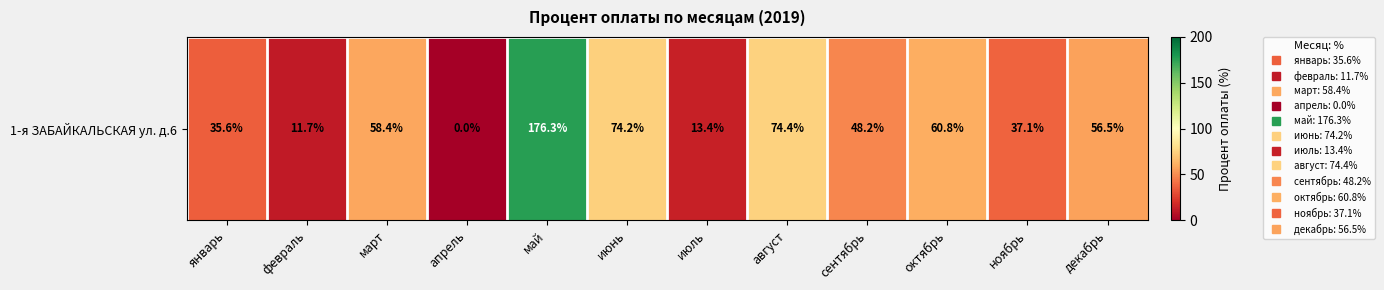

How many values are below 56?

6